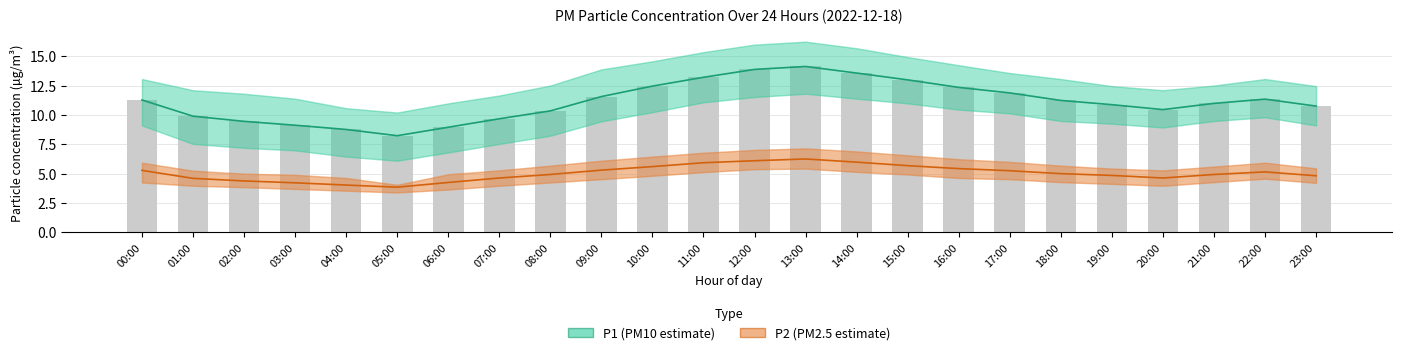

What is the value of the P1 bar at the 3rd from the left?

9.4